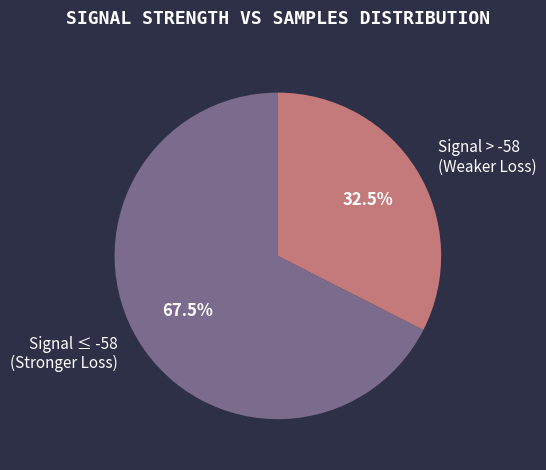

Which slice is the largest?

Signal ≤ -58 (Stronger Loss)